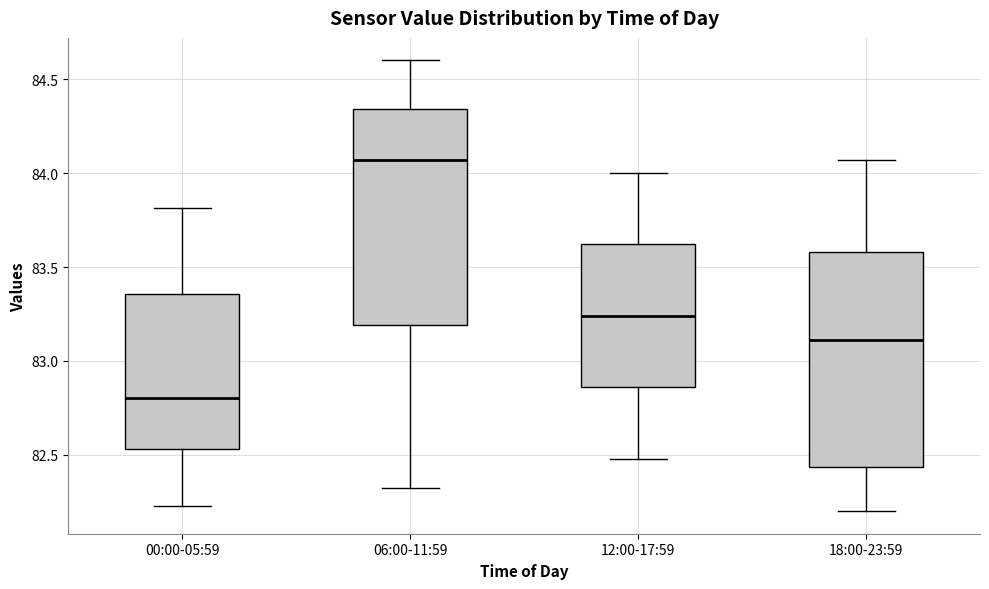

Reading left to right, transcribe this box plot: for each box, give where its median line is, the range the box spans, and where its two whiskers end, as read against the y-axis. The values are not printed on the chart, so give them approximately, as read against the axis.

00:00-05:59: median 82.80, box 82.55 to 83.35, whiskers 82.25 to 83.80
06:00-11:59: median 84.05, box 83.20 to 84.35, whiskers 82.30 to 84.60
12:00-17:59: median 83.25, box 82.85 to 83.60, whiskers 82.50 to 84.00
18:00-23:59: median 83.10, box 82.45 to 83.60, whiskers 82.20 to 84.05